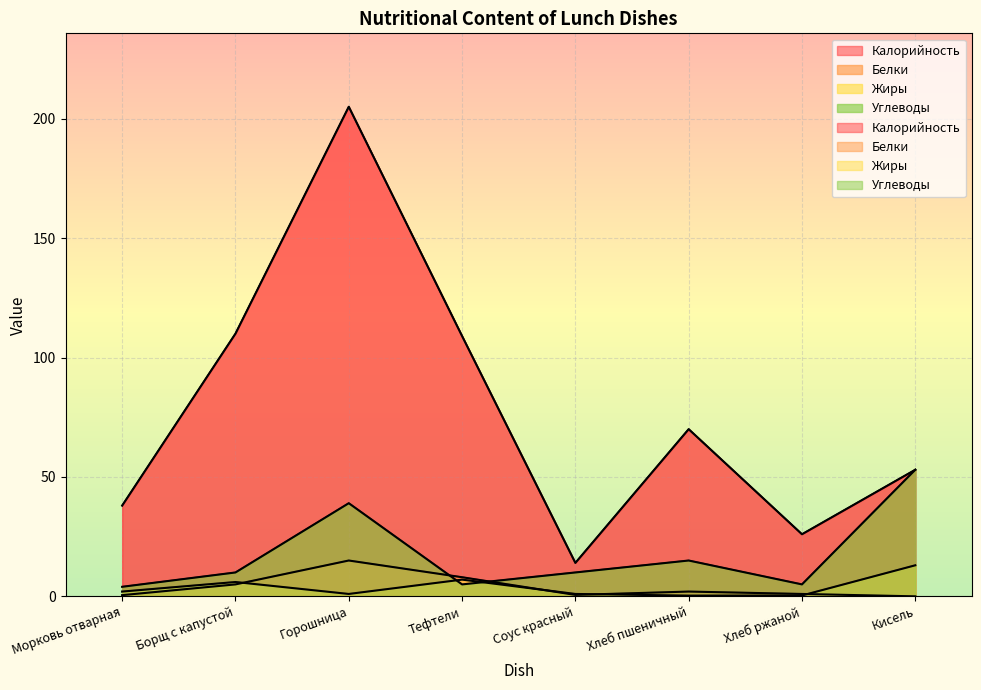

Where is Жиры nearest to the value 6?

Борщ с капустой